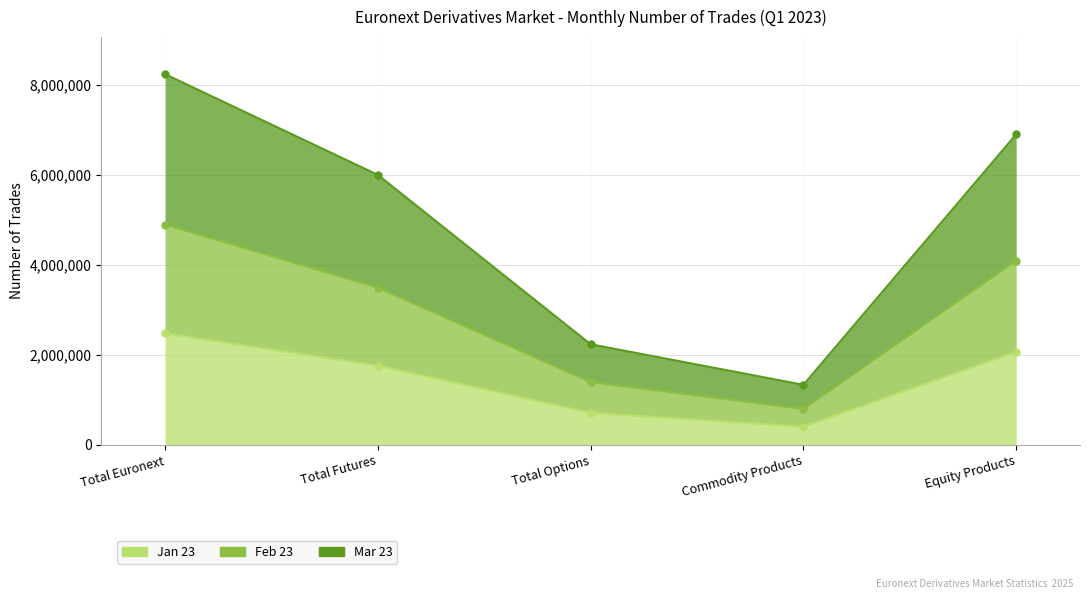

What is the difference between the Jan 23 values at Commodity Products and Total Options?

306954